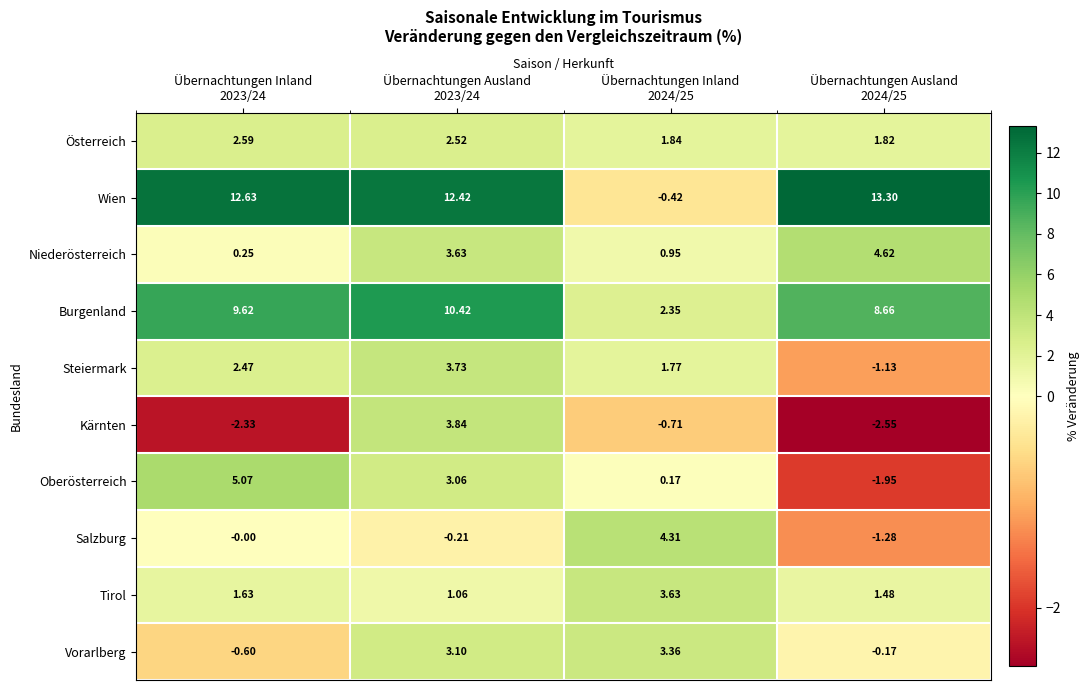

Which series has the widest spread of values?

Wien